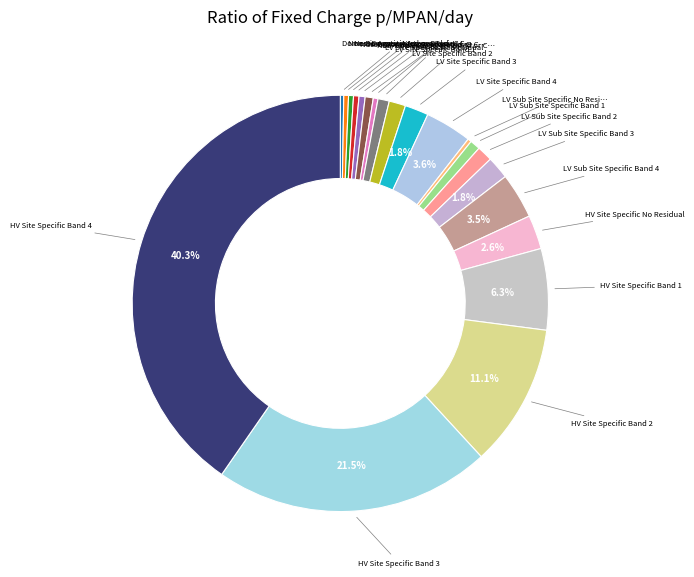

Which category has the biggest portion of the pie?

HV Site Specific Band 4